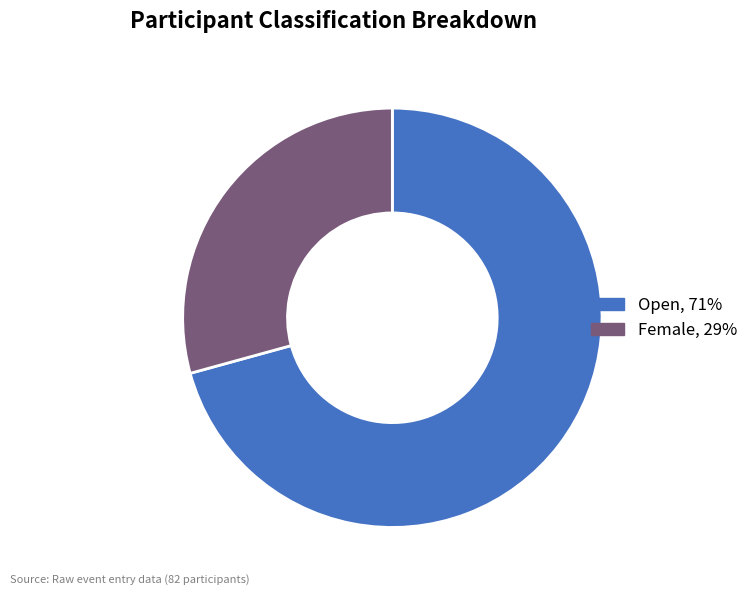

How many slices are in this pie chart?

2